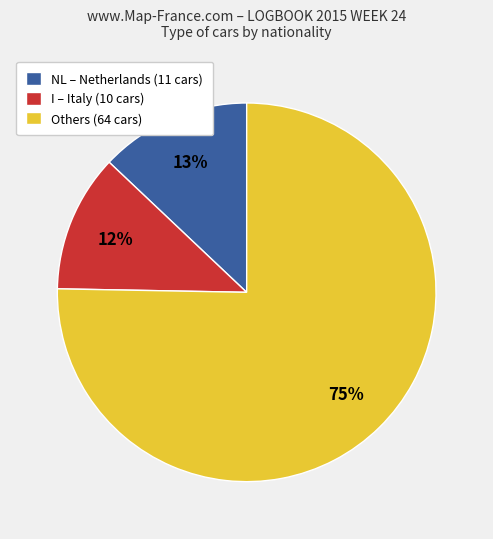

To the nearest percent, what is the average slice percentage?

33%